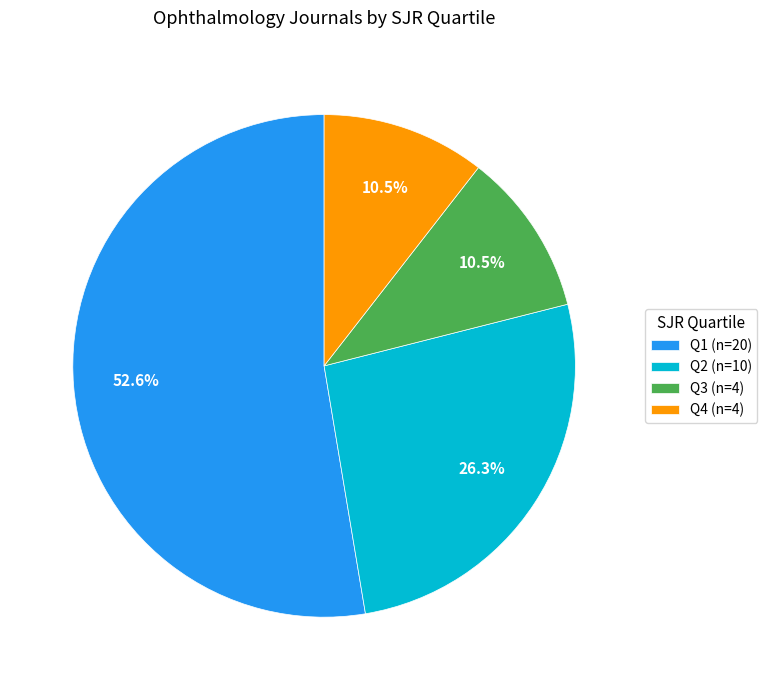

What is the ratio of the value at Q4 (n=4) to the value at Q2 (n=10)?

0.4